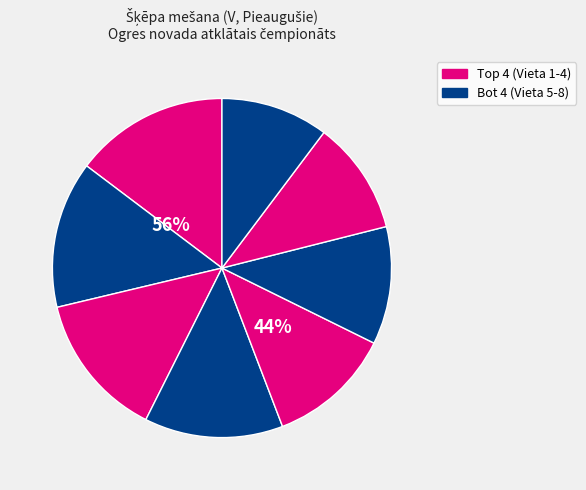

The Matīss Kaudze slice represents 14% of the pie. True or false?

True